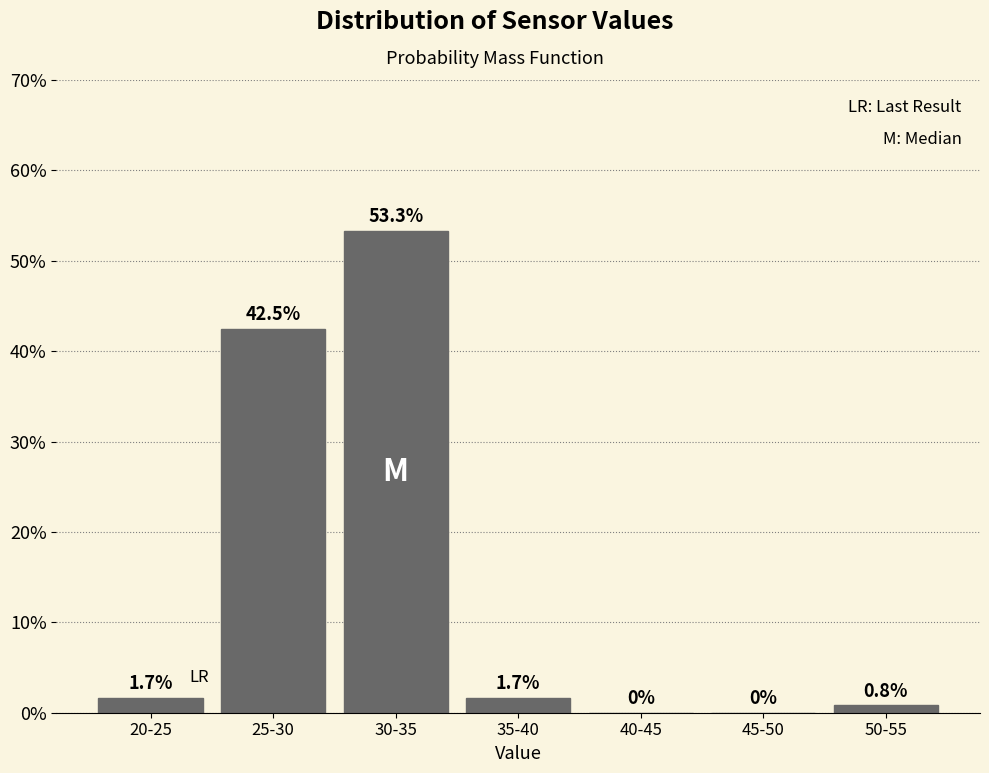

Reading left to right, what are all the values shown in this chart?

20-25=1.7	25-30=42.5	30-35=53.3	35-40=1.7	40-45=0.0	45-50=0.0	50-55=0.8